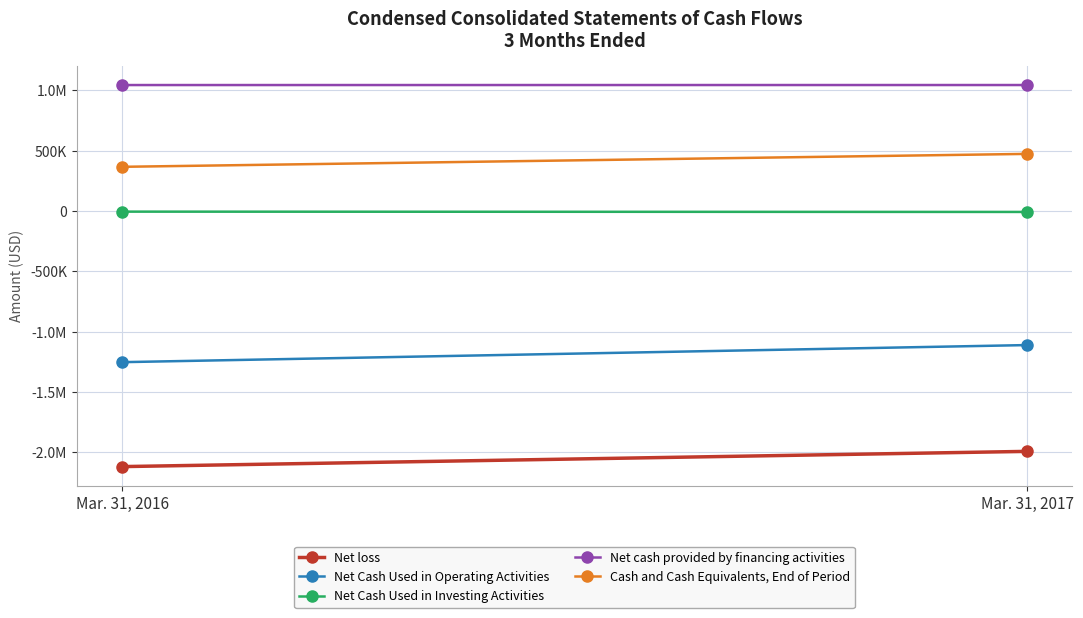

What is the lowest value of the Net Cash Used in Operating Activities series?

-1252747